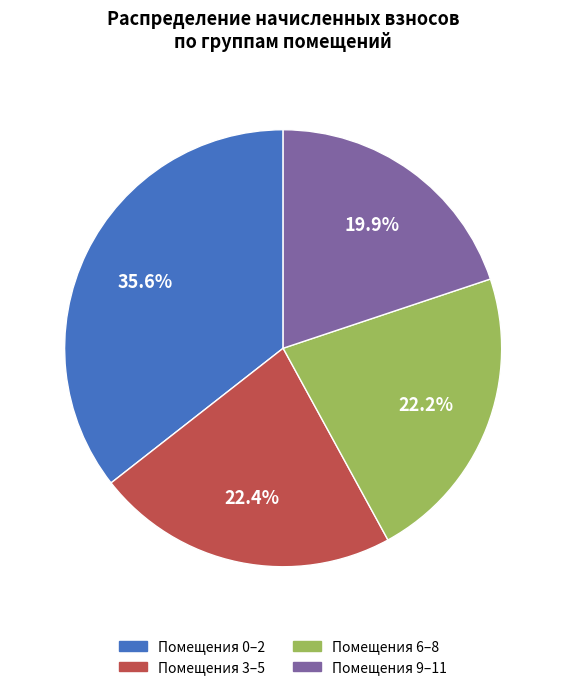

Is there any slice that represents more than half of the pie?

No